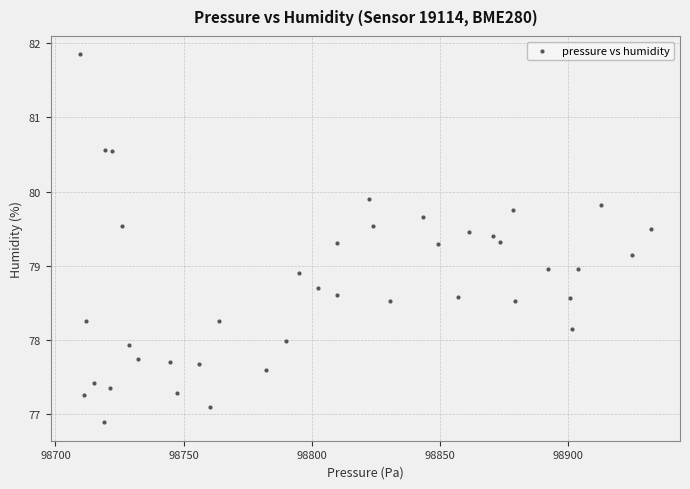

What is the range of Y values (max minus min)?

5.0